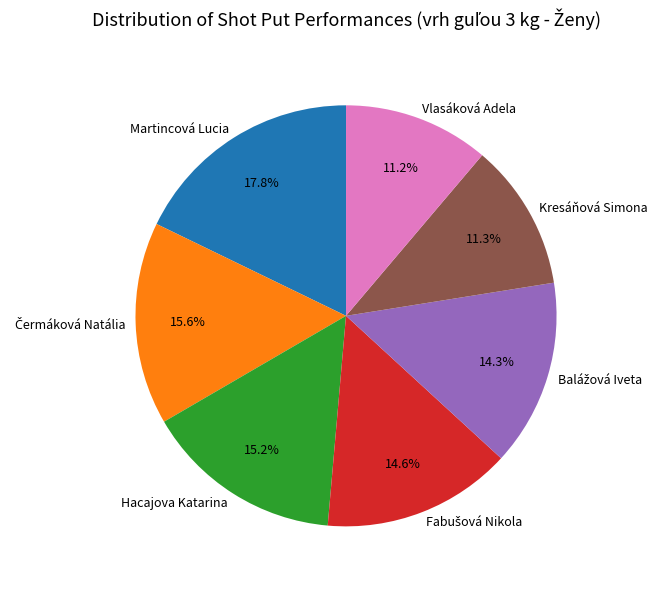

Does Kresáňová Simona represent more than half of the total?

No